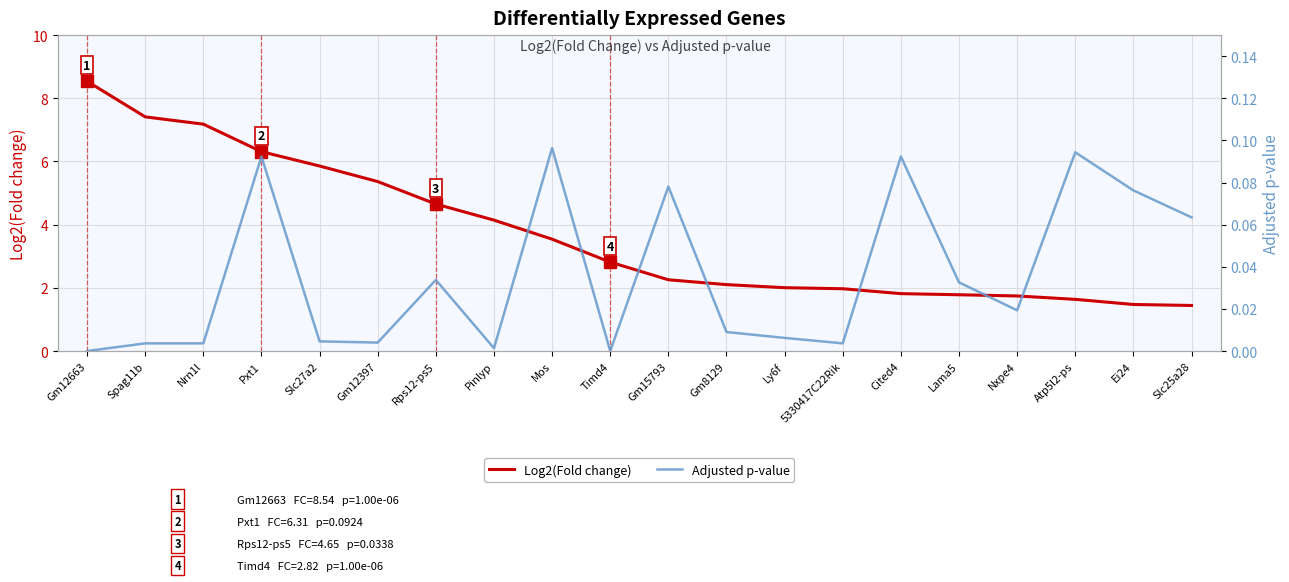

Is it true that Log2(Fold change) equals 10.2 at Nrn1l?

False